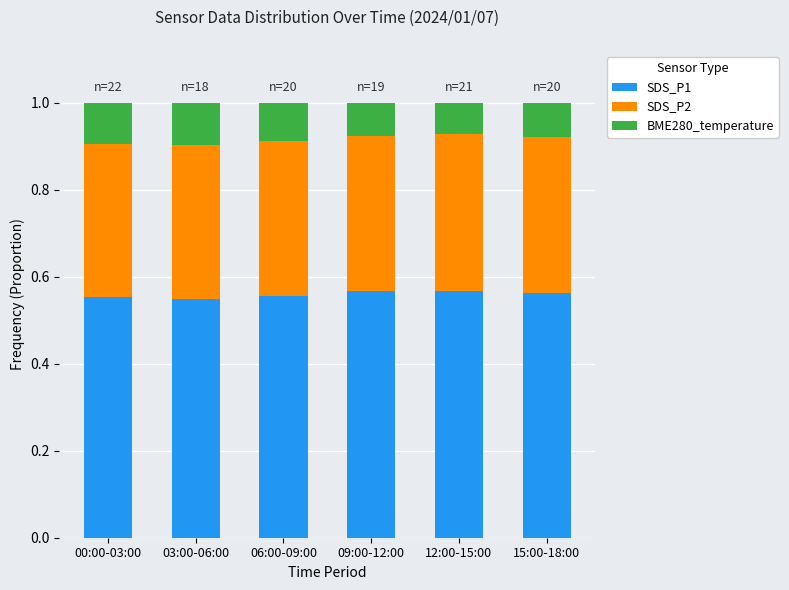

What is the total value across all series at 09:00-12:00?

1.0